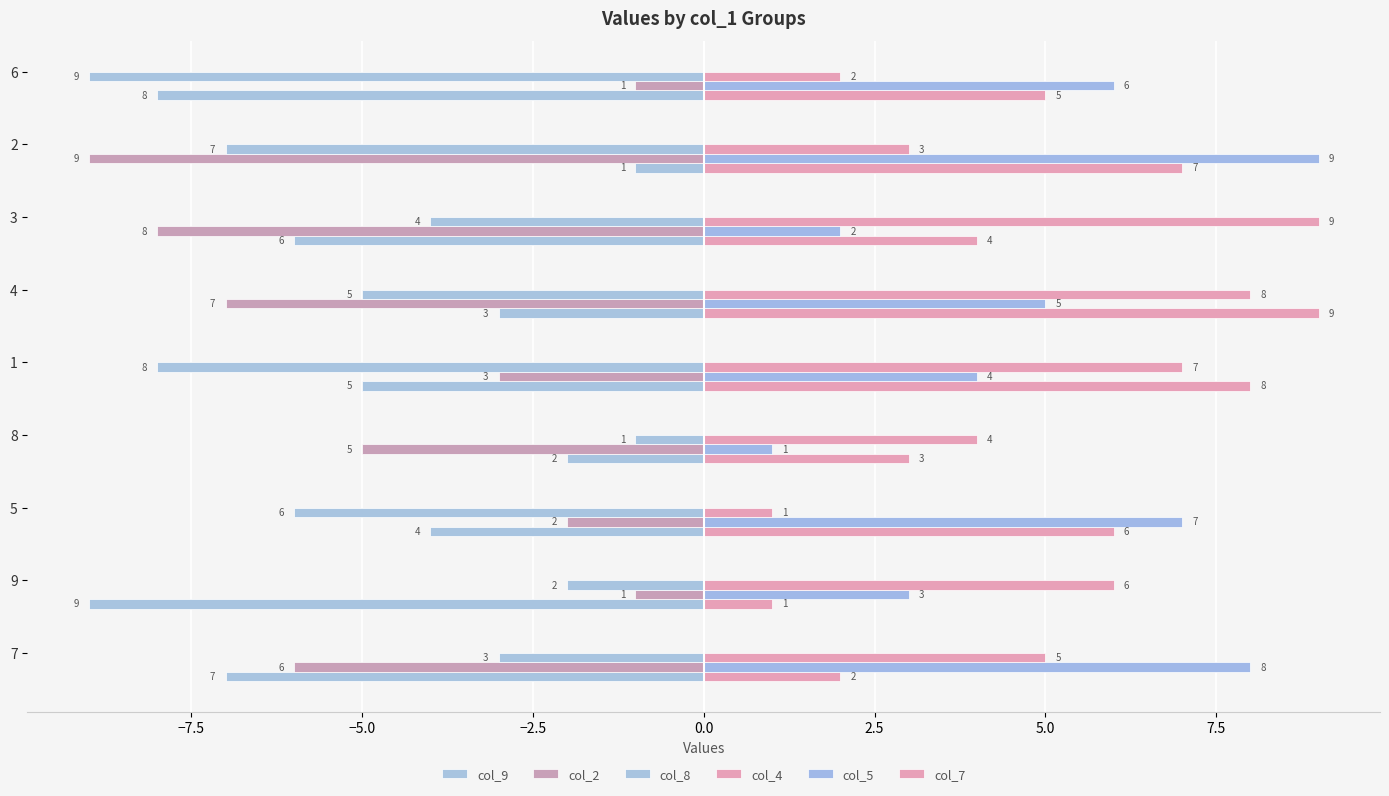

How many values in the col_2 series are below -5?

4